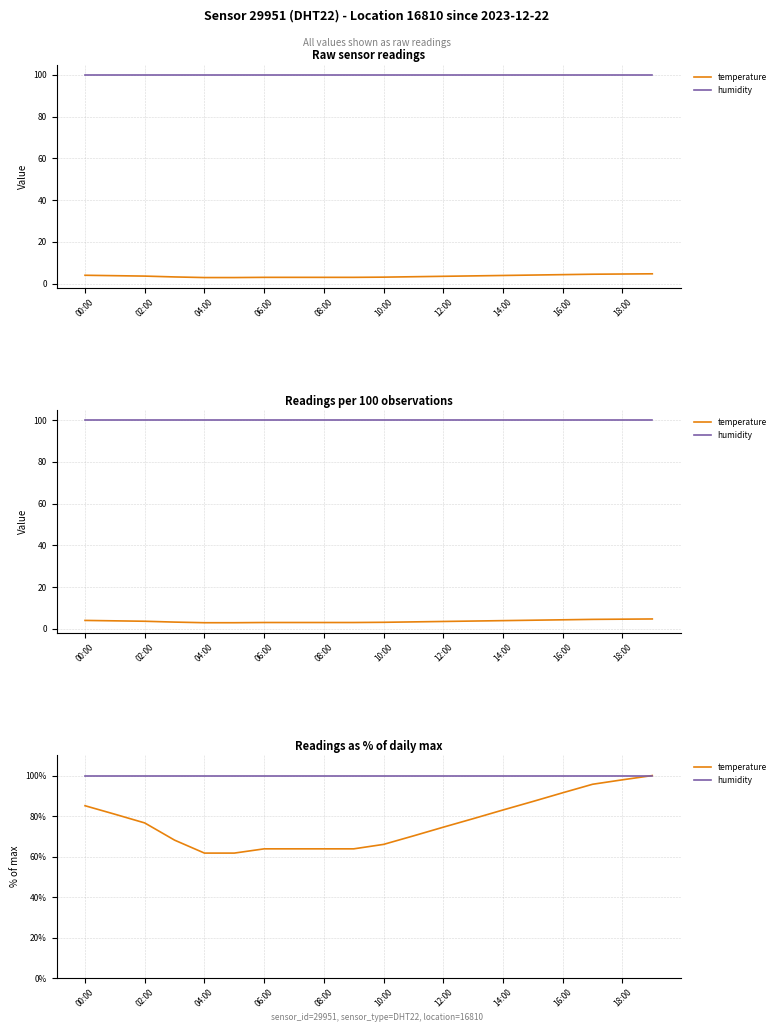

Does the chart display data point markers on the line(s)?

No